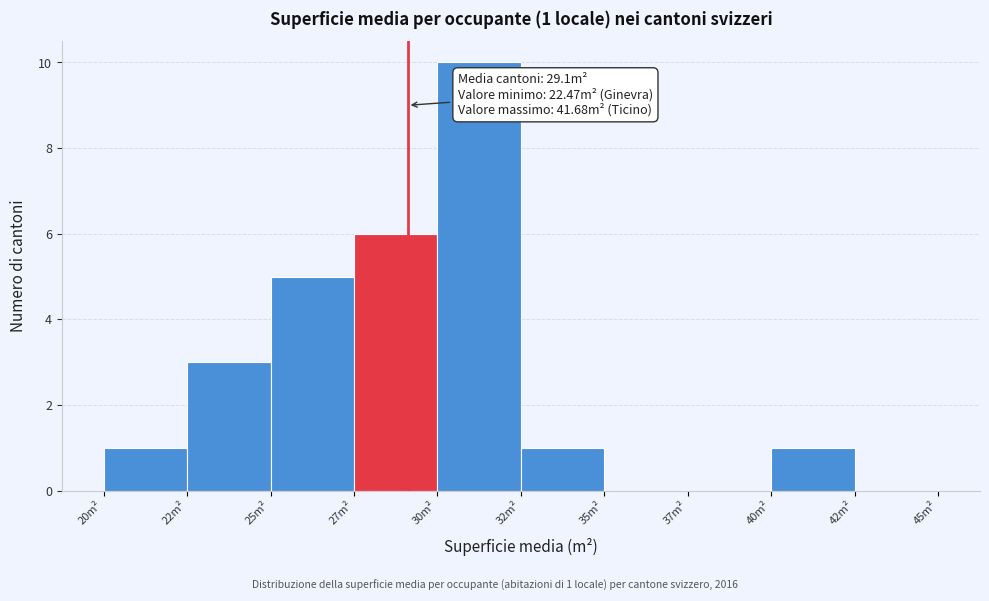

Reading left to right, extract all data points from this chart.

20m²=1	22m²=3	25m²=5	27m²=6	30m²=10	32m²=1	35m²=0	37m²=0	40m²=1	42m²=0